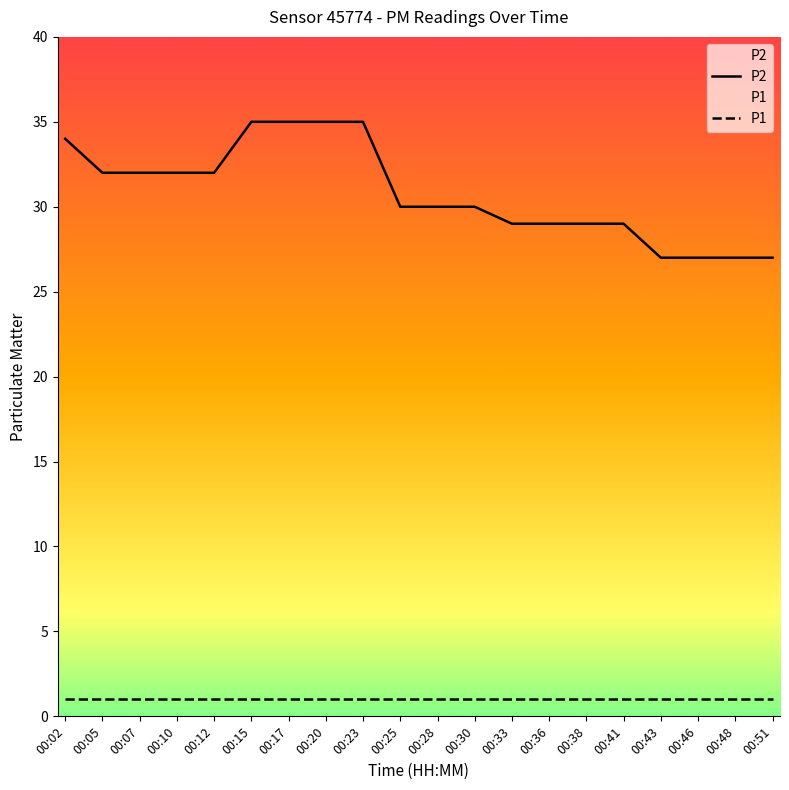

At which label does P2 reach its peak?

00:15